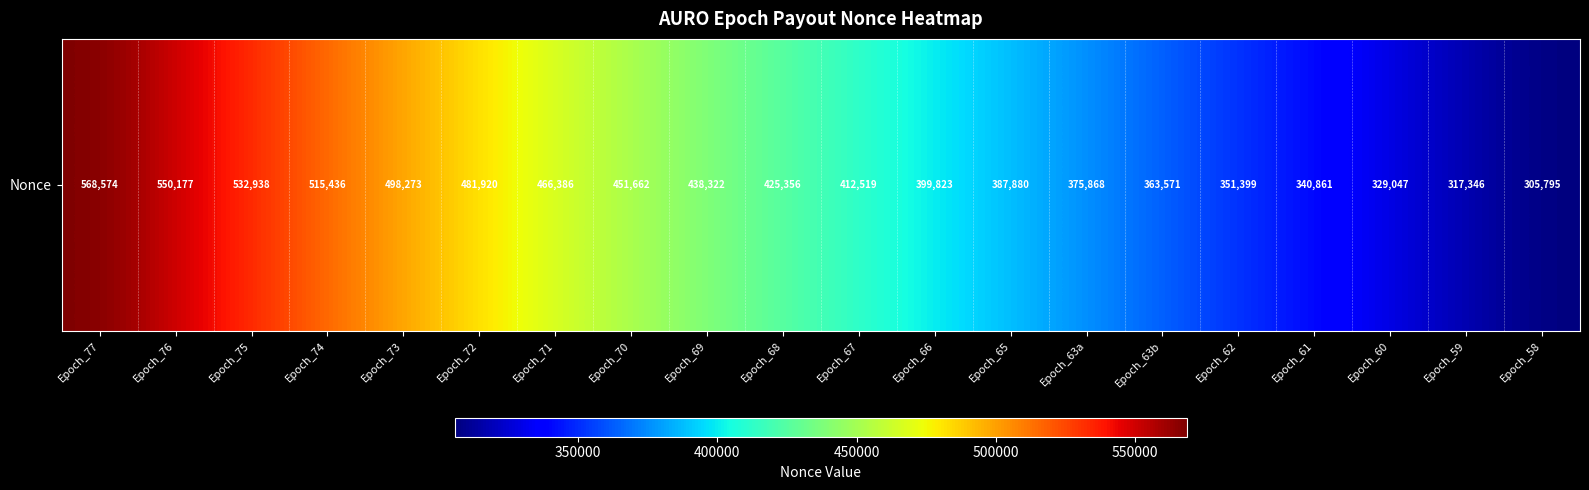

Reading left to right, what are all the values shown in this chart?

568574	550177	532938	515436	498273	481920	466386	451662	438322	425356	412519	399823	387880	375868	363571	351399	340861	329047	317346	305795